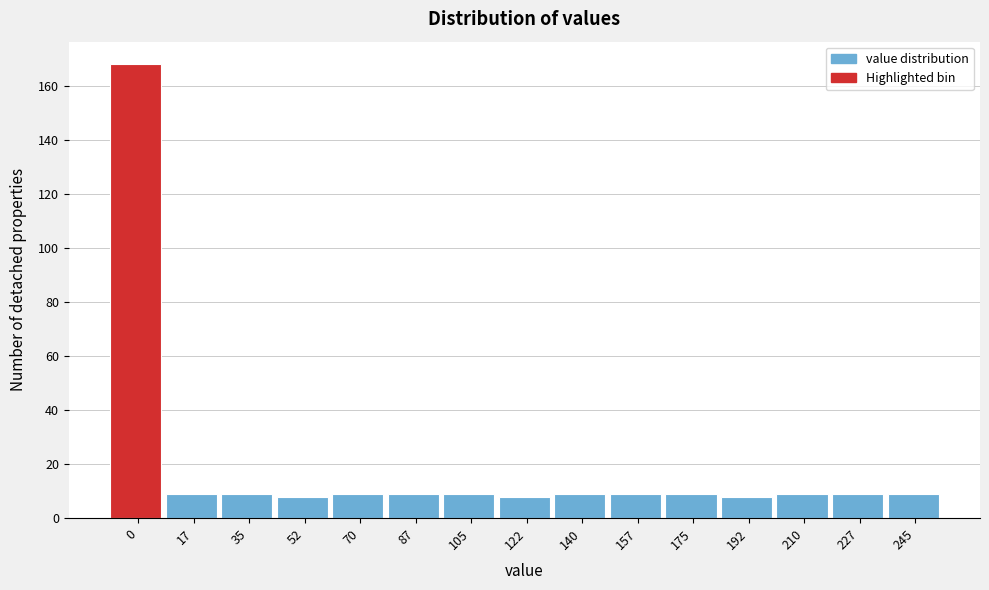

Reading left to right, list all the values displayed in this chart.

168	9	9	8	9	9	9	8	9	9	9	8	9	9	9